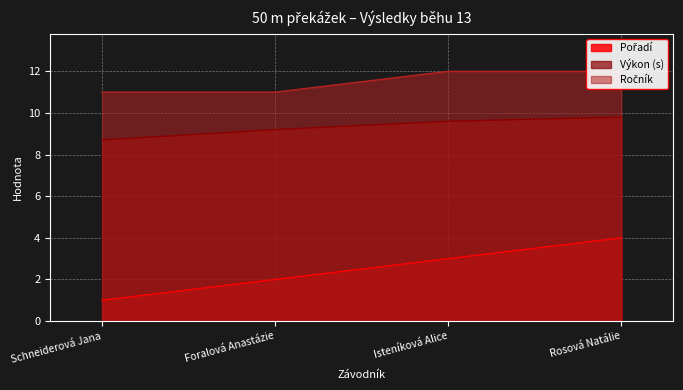

The value of Výkon at Foralová Anastázie is 16.3. True or false?

False